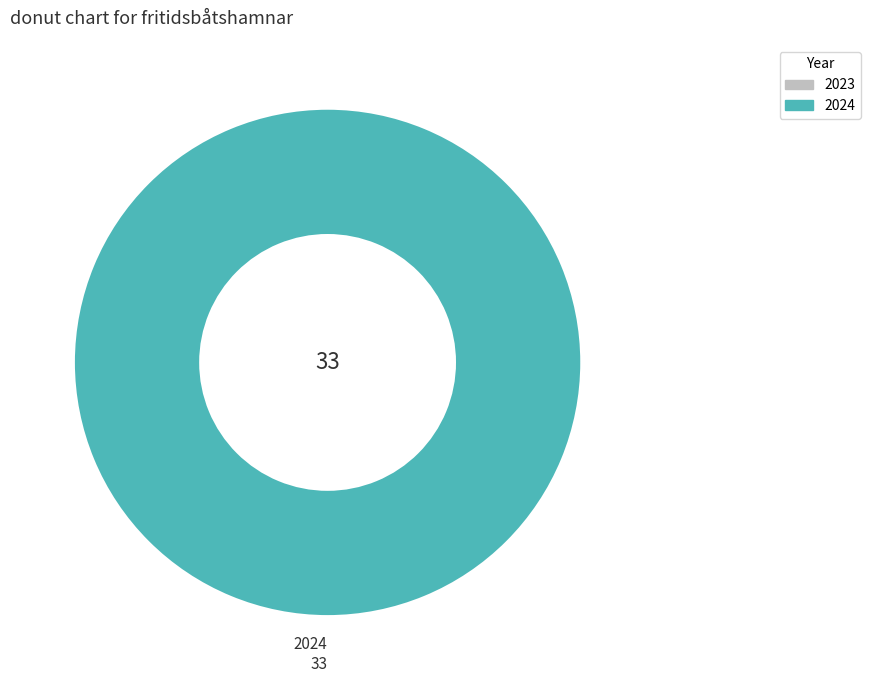

Rank the categories by value from highest to lowest.

2024